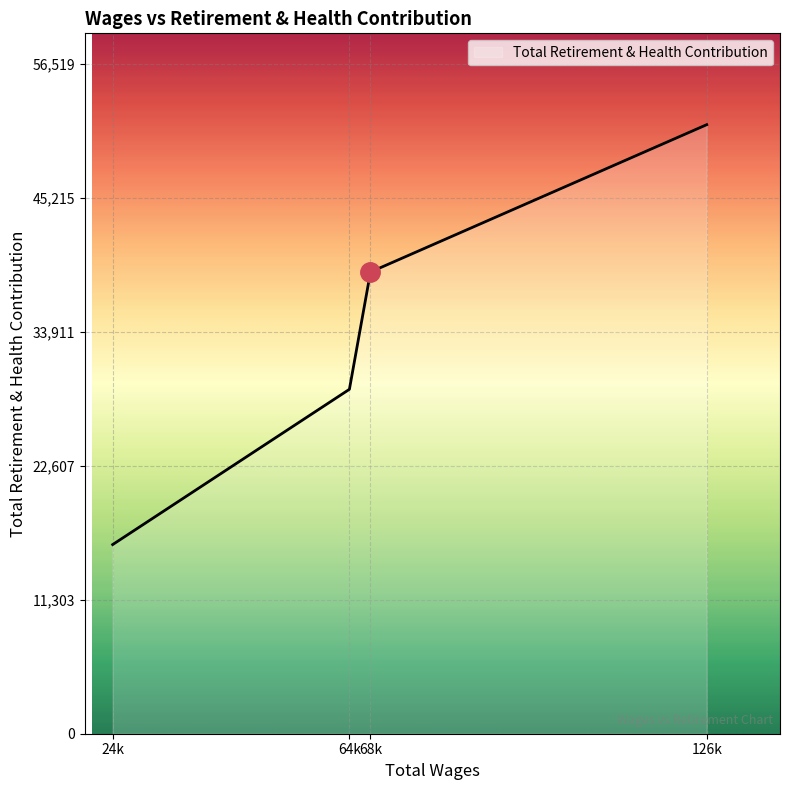

Reading right to left, extract all data points from this chart.

126k=51381	68k=38951	64k=29056	24k=15957